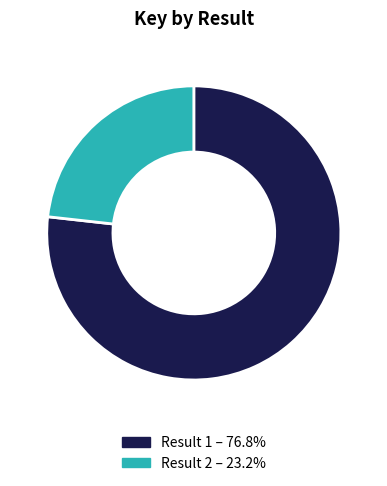

Is there any slice that represents more than half of the pie?

Yes